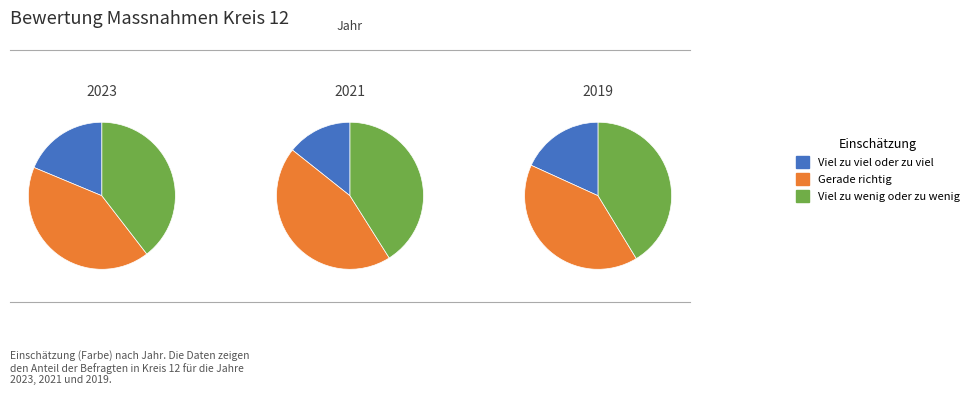

To the nearest percent, what percentage of the pie is 2021?

34%